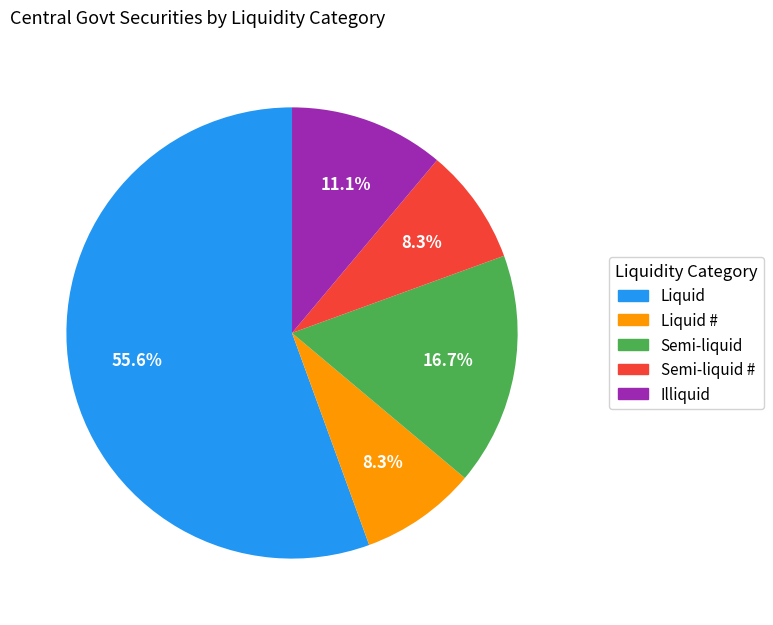

Is there any slice that represents more than half of the pie?

Yes